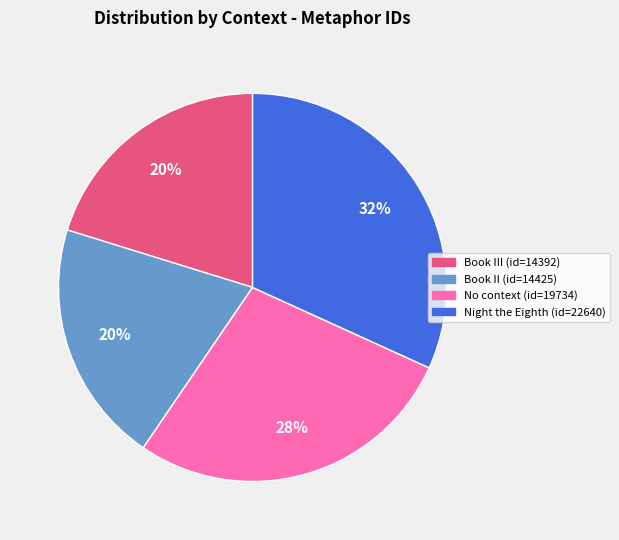

How many segments does this pie chart have?

4